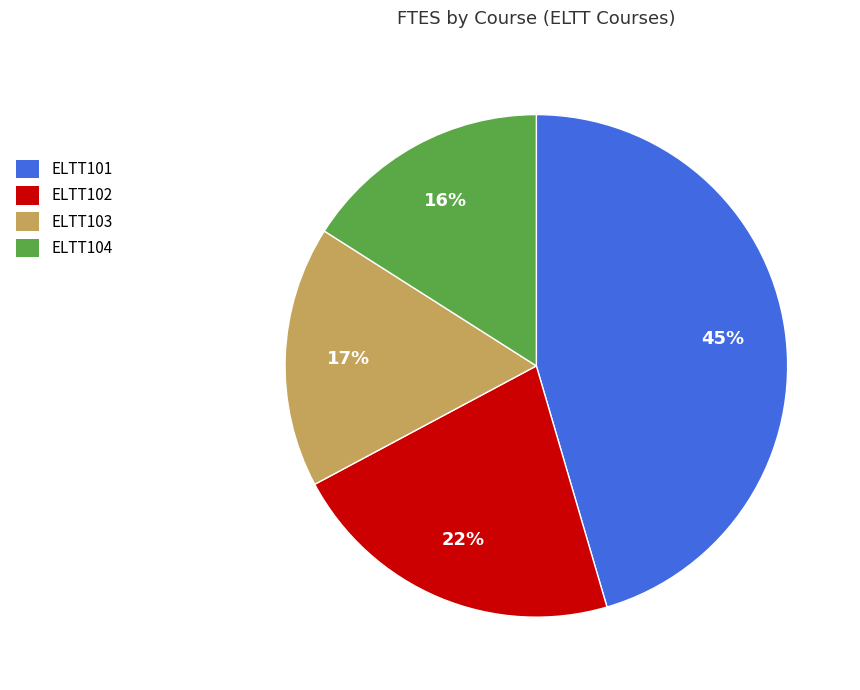

Count the number of slices in the pie.

4